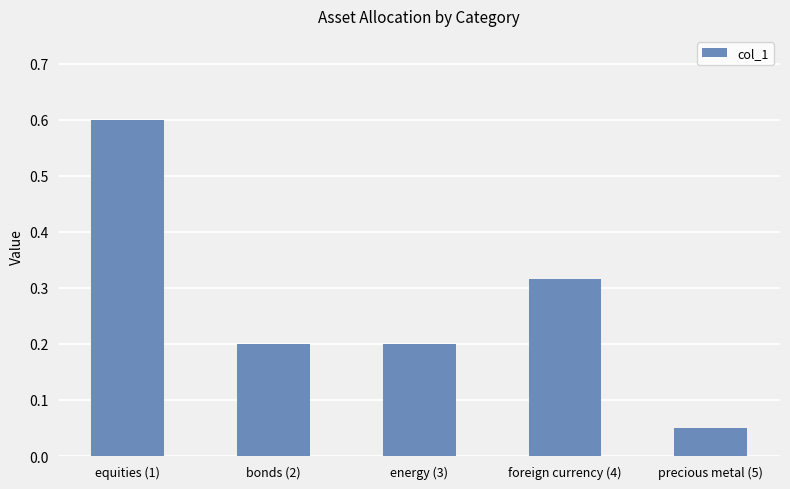

What is the difference between the maximum and second lowest values?

0.4